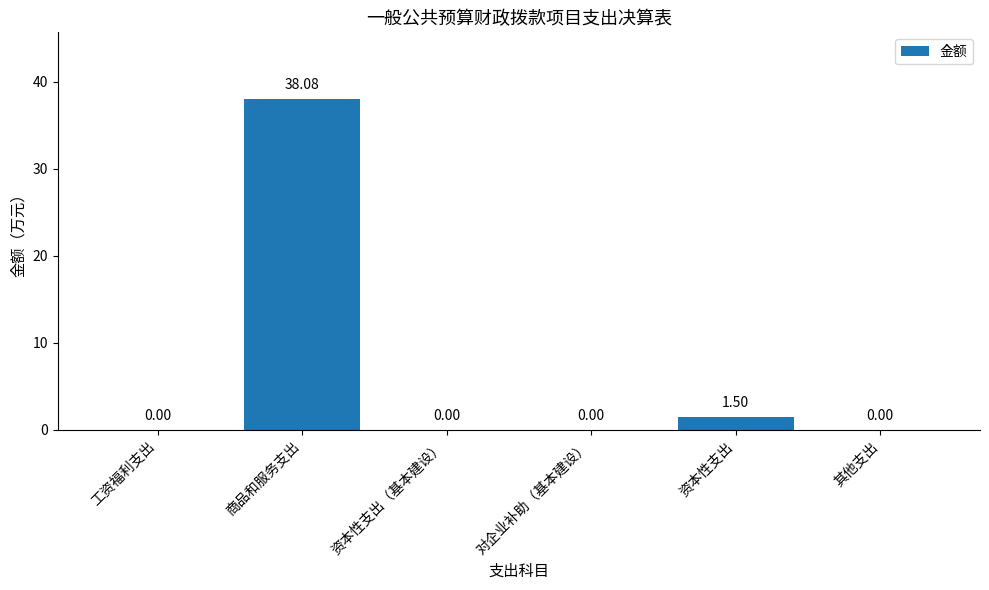

What is the sum of all values?

39.6